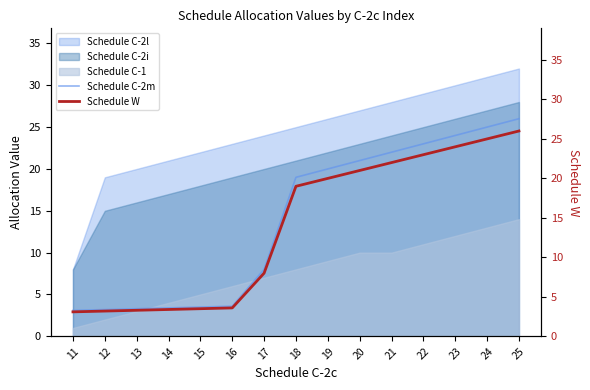

True or false: Schedule W and Schedule C-2m cross at least once.

False